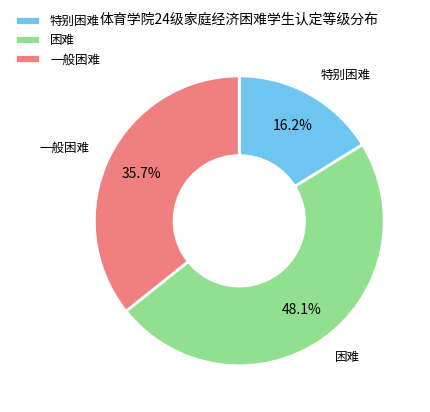

What percentage is the 特别困难 slice, to the nearest percent?

16%